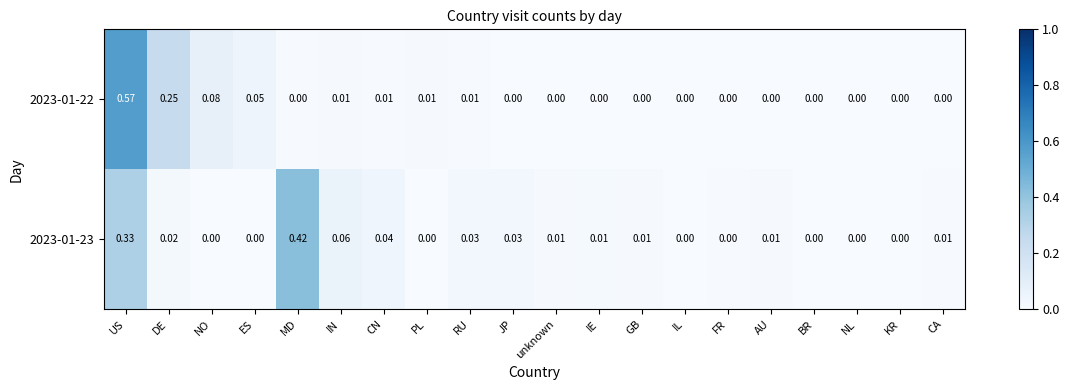

Which series changed the most between US and KR?

2023-01-22